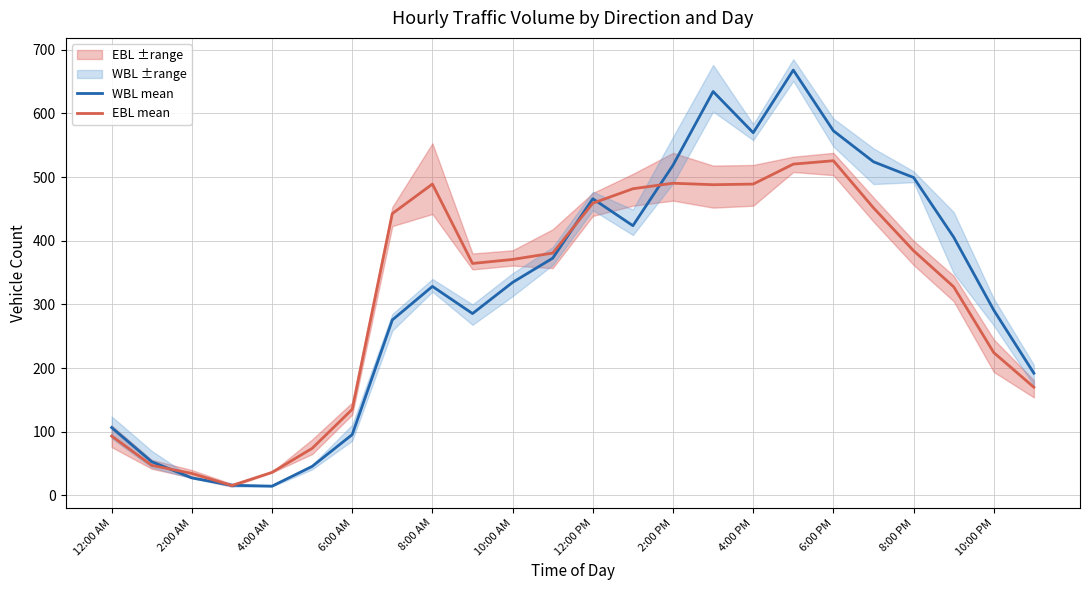

The value of EBL mean at 8:00 PM is 384.3. True or false?

True